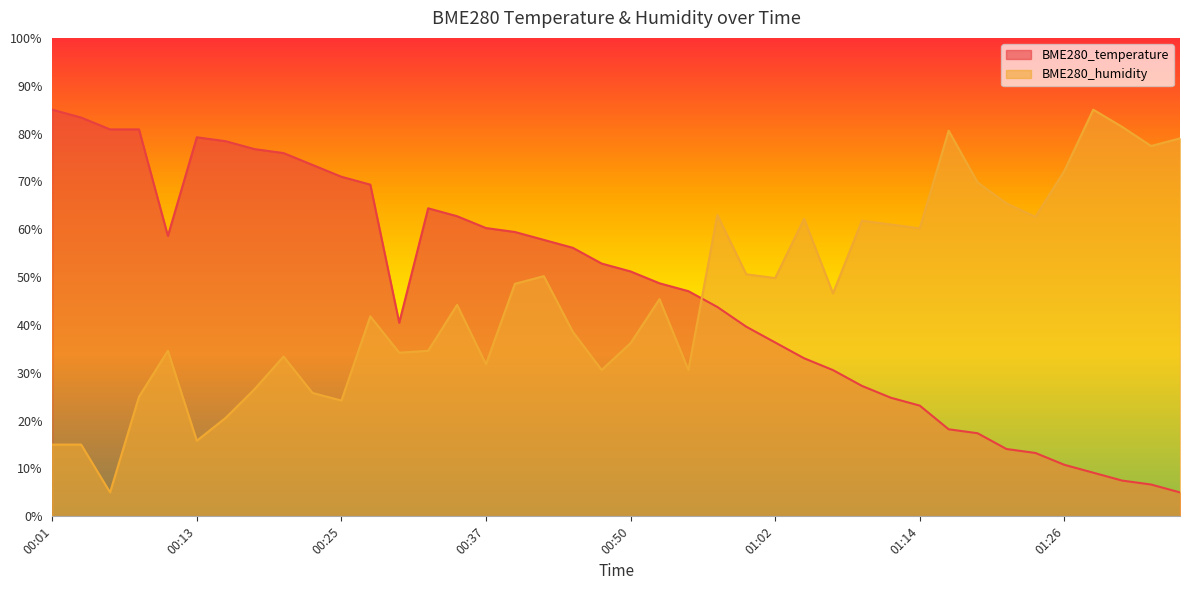

Is the value of BME280_humidity at 00:42 greater than the value of BME280_temperature at 00:13?

No